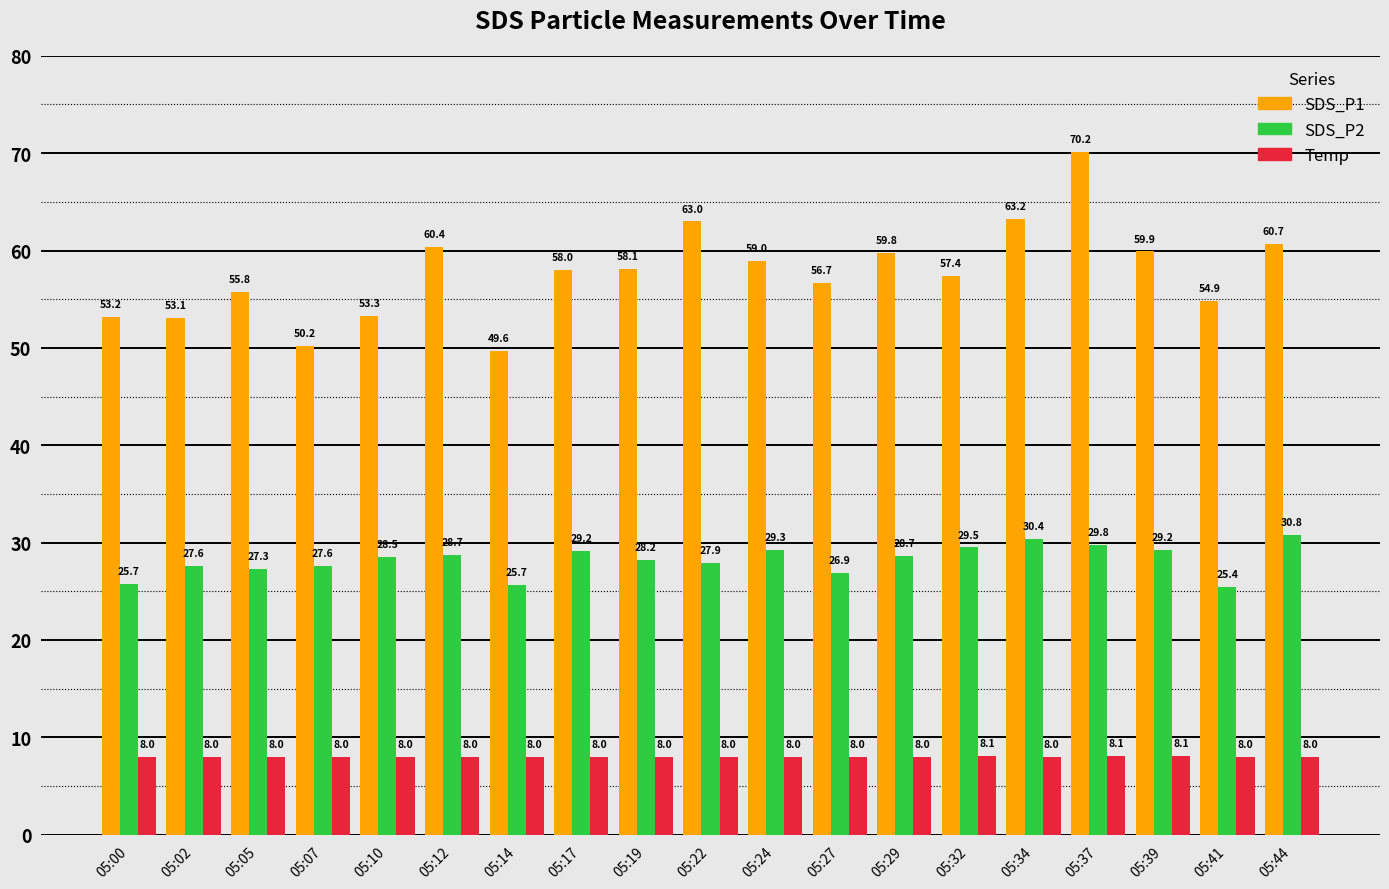

At how many categories does at least one series exceed 58?

9